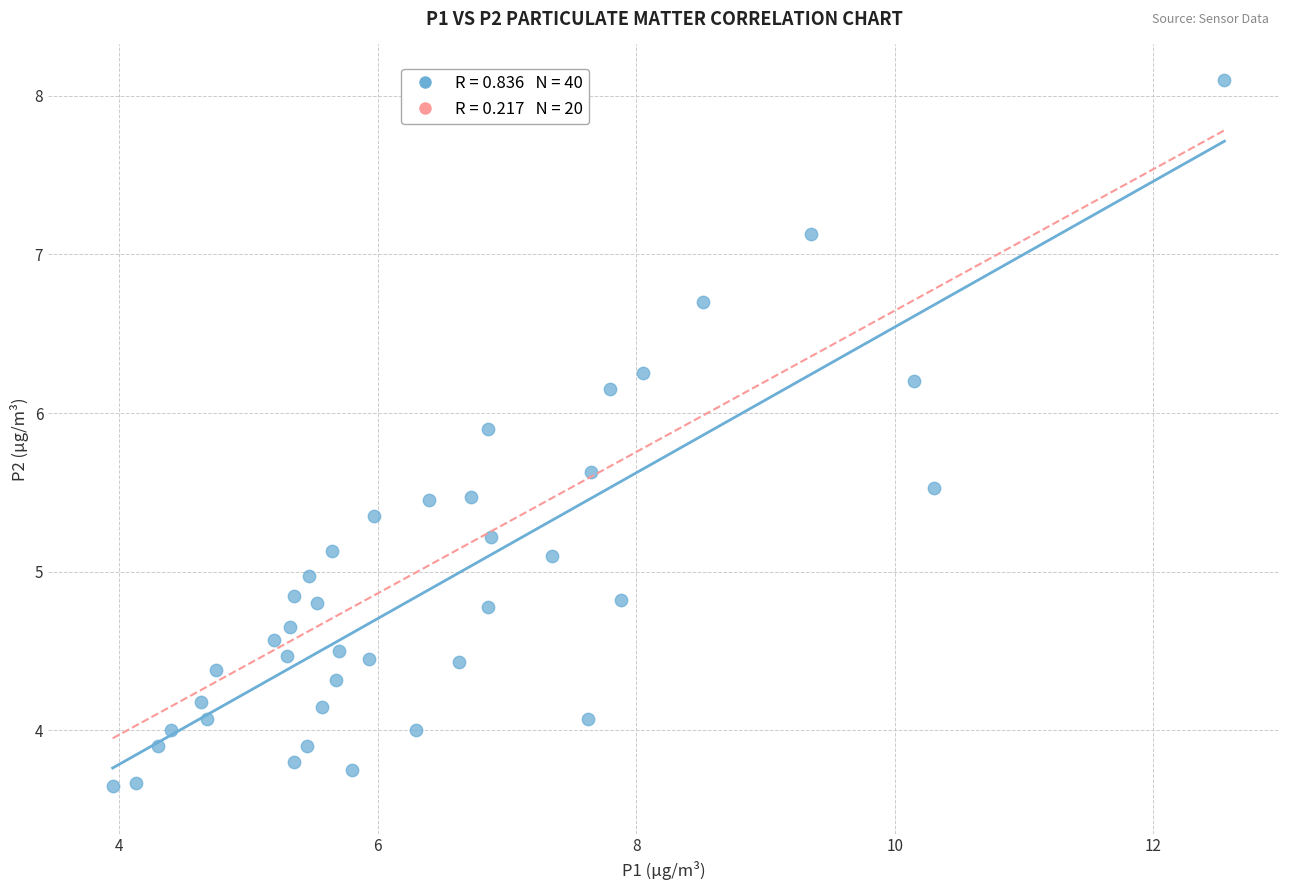

What is the range of X values (max minus min)?

8.6